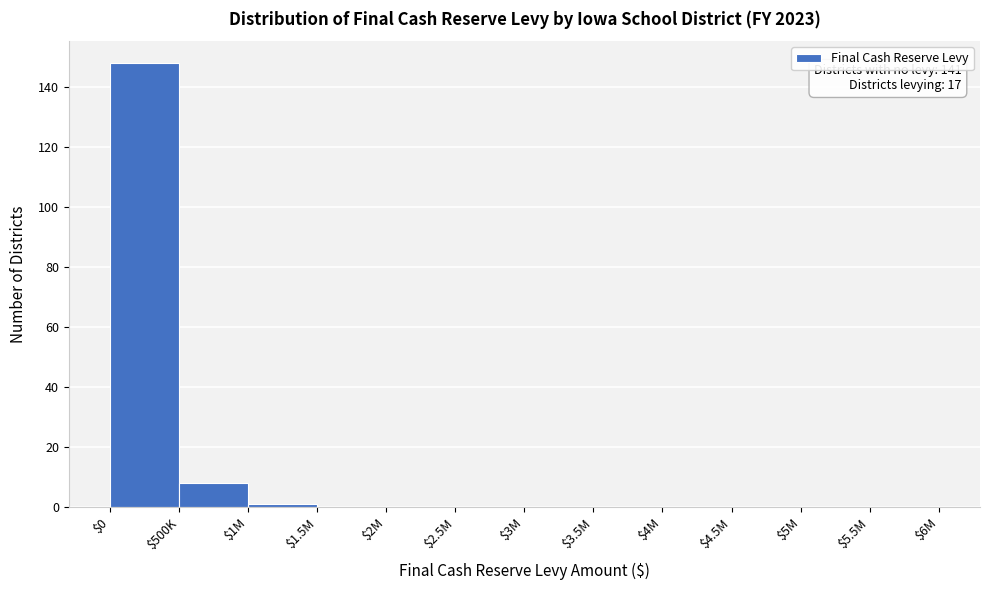

What is the sum of all values?

157